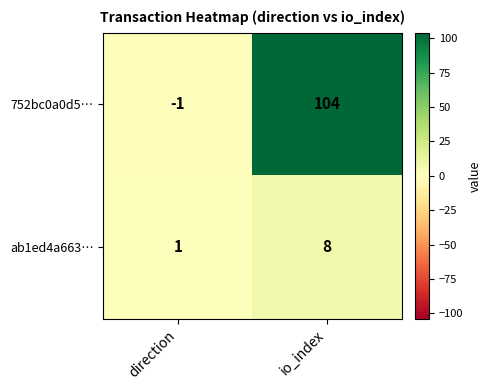

List the series in order of their peak value, highest first.

752bc0a0d5…, ab1ed4a663…